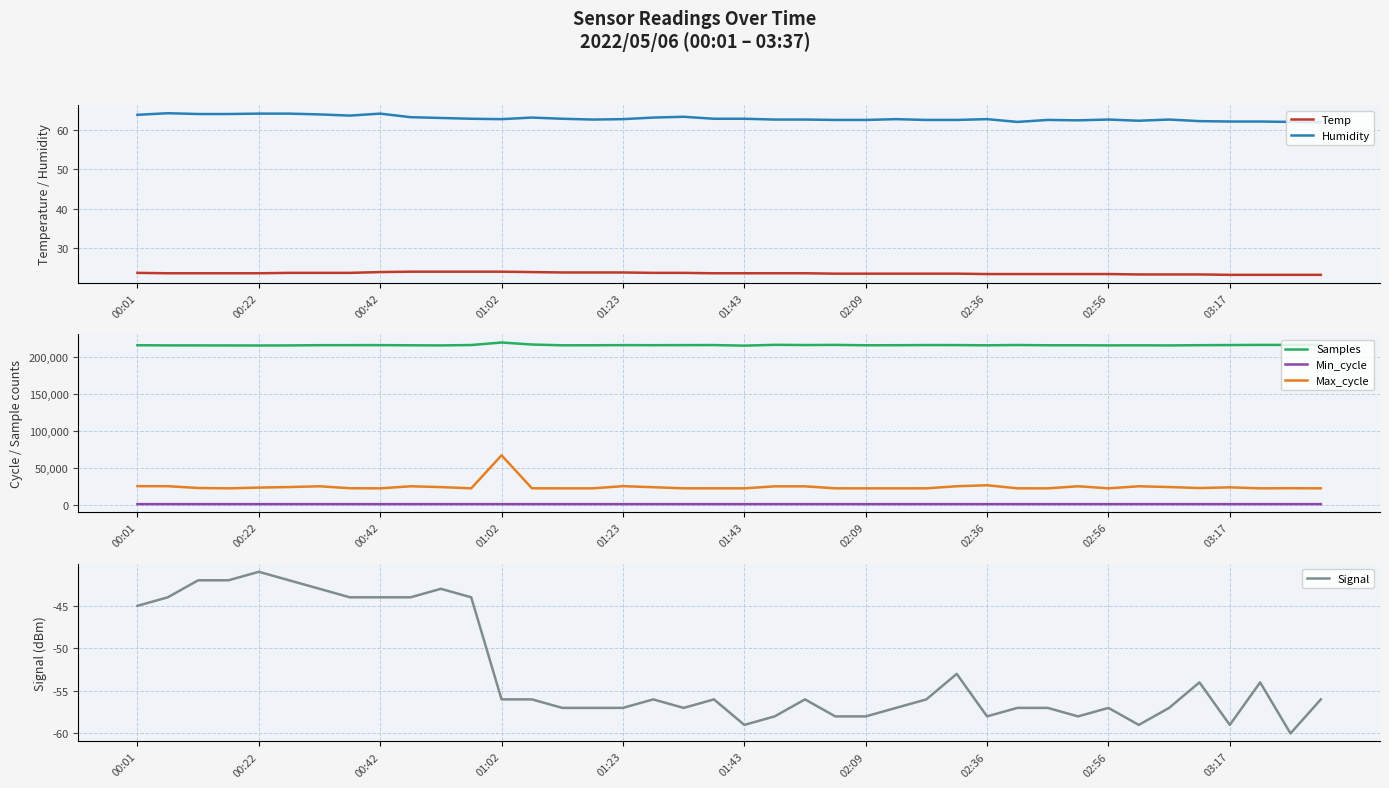

True or false: Max_cycle and Samples cross at least once.

False